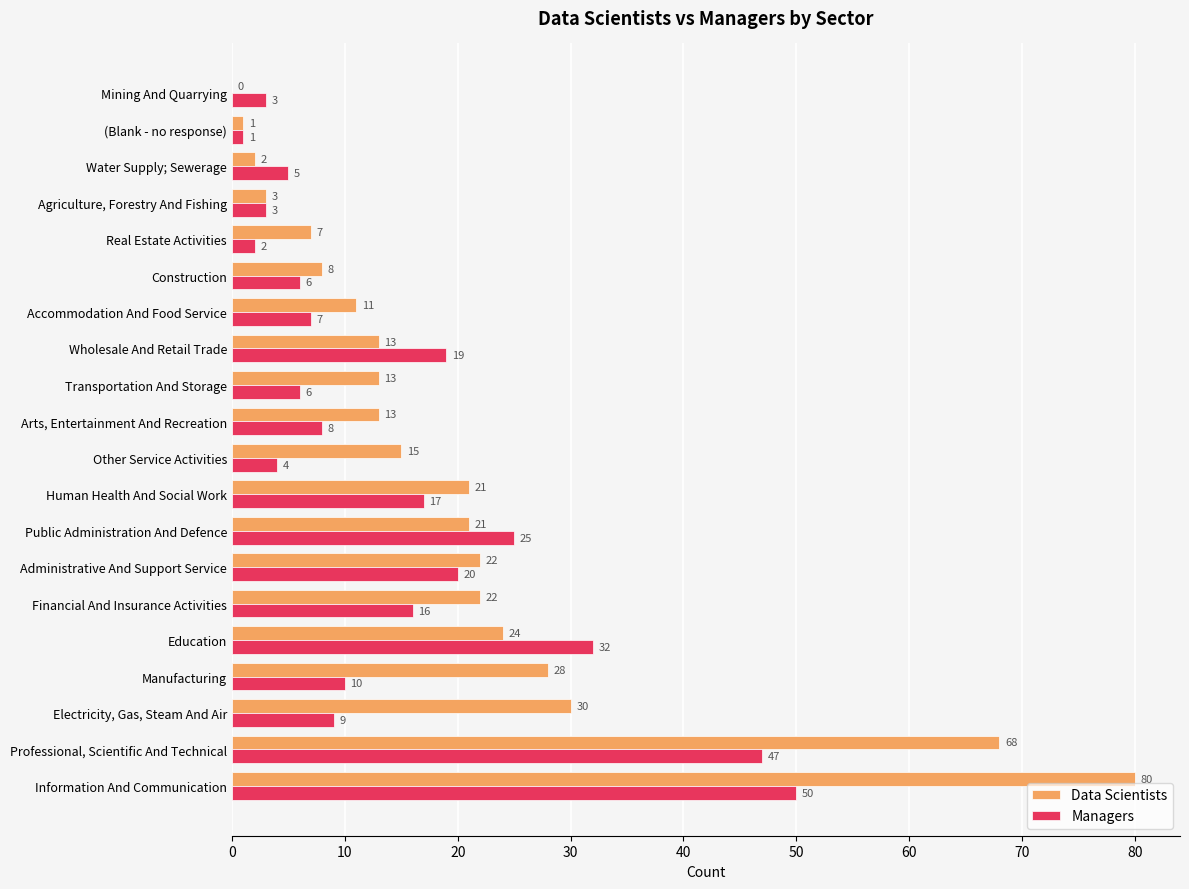

The value of Data Scientists at Information And Communication is 55. True or false?

False